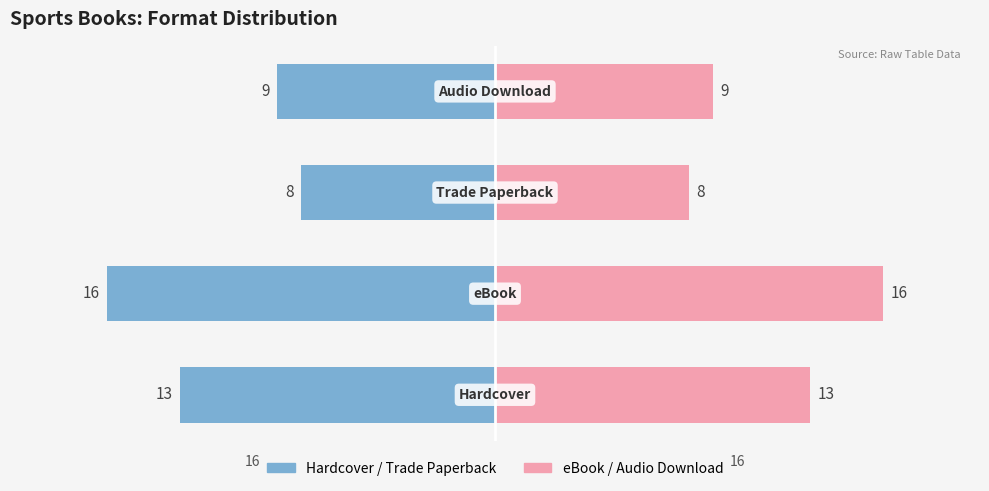

How many values in the Digital (eBook/Audio) series are below 13?

2